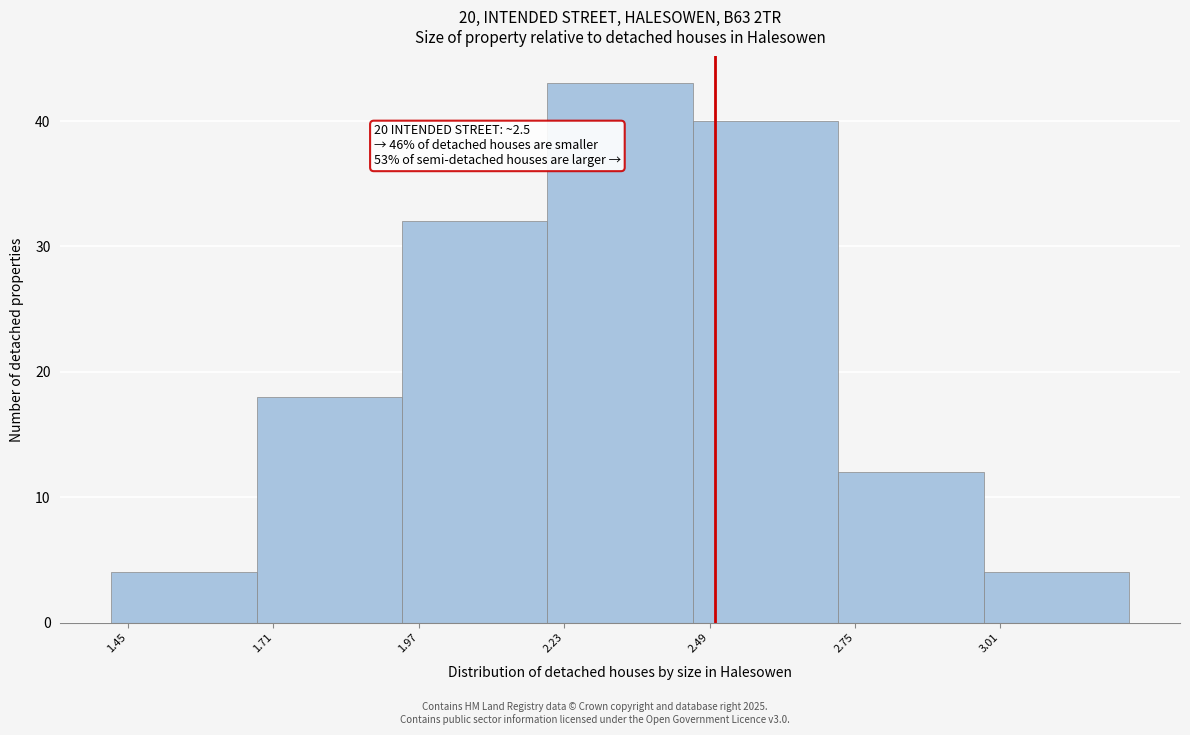

Which range on the x-axis has the tallest bar?

2.20 to 2.46